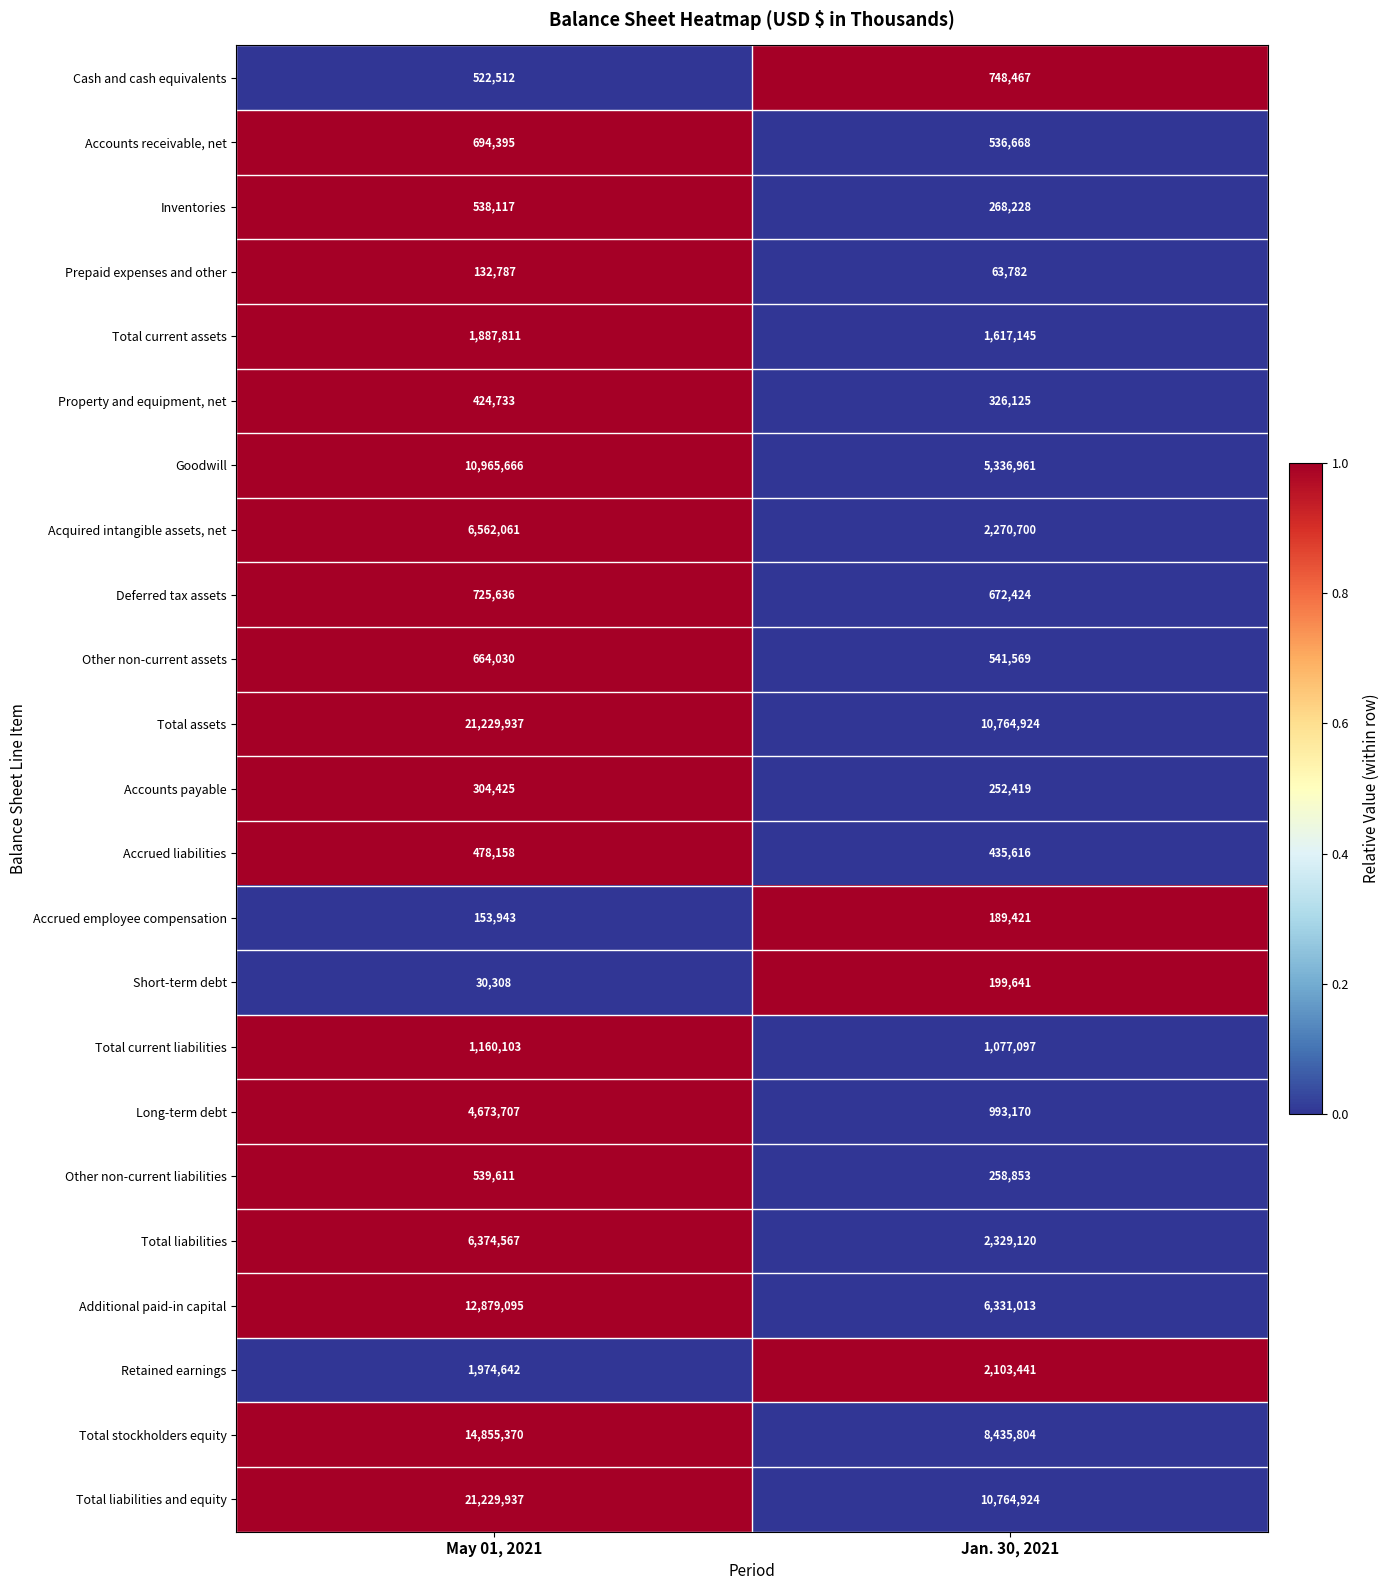

True or false: Accrued employee compensation has a value of 189421 at Jan. 30, 2021.

True